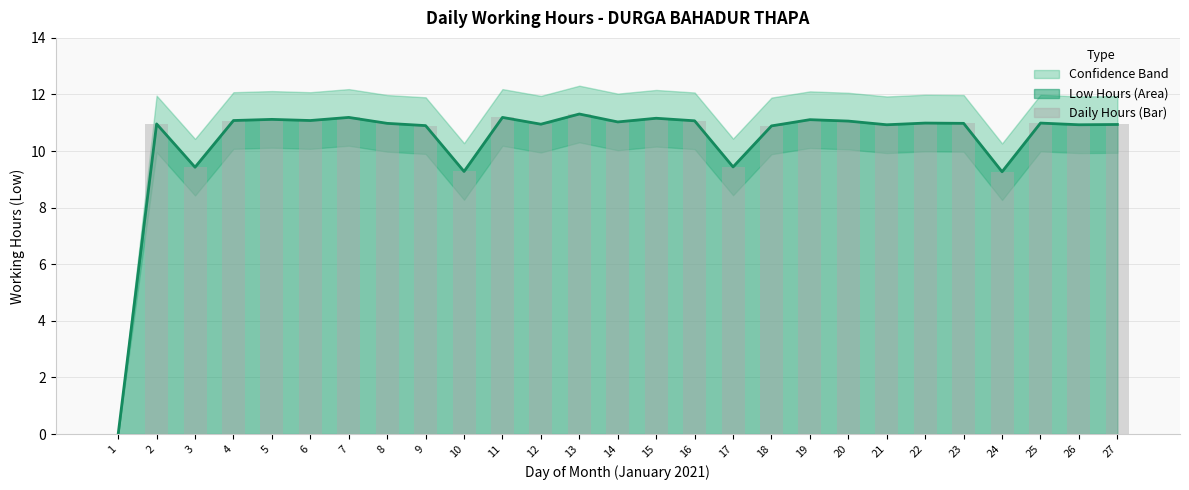

Where is the data nearest to the value 5?

24